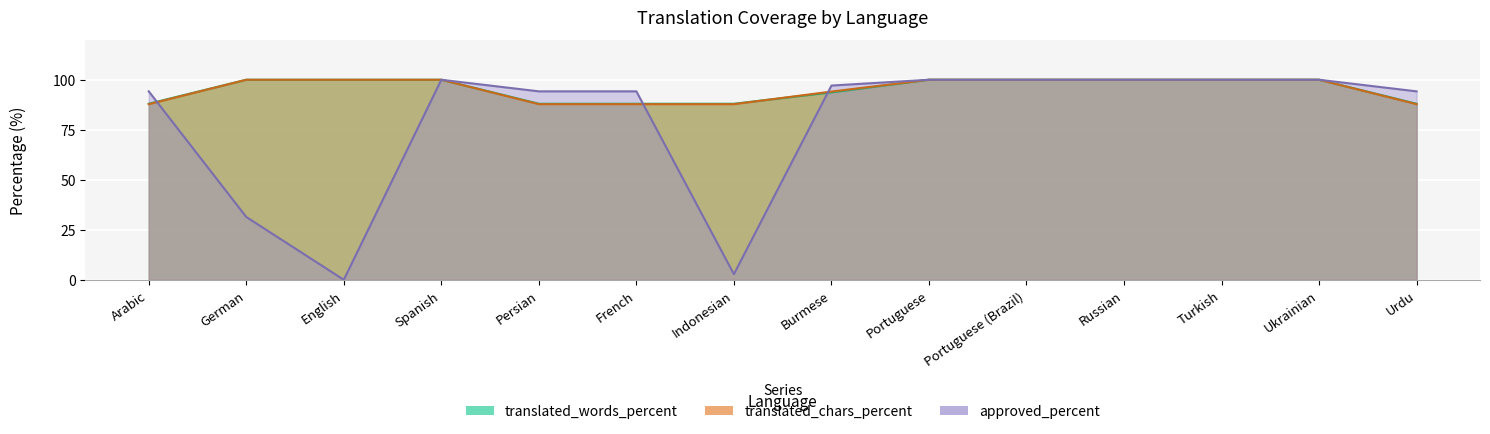

How many series are shown in this chart?

3